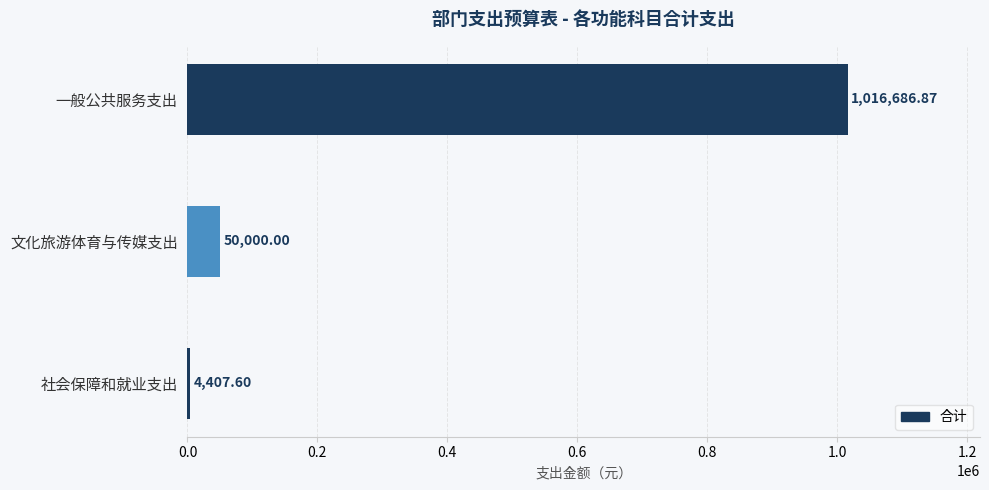

At which label is the value closest to 510547?

文化旅游体育与传媒支出